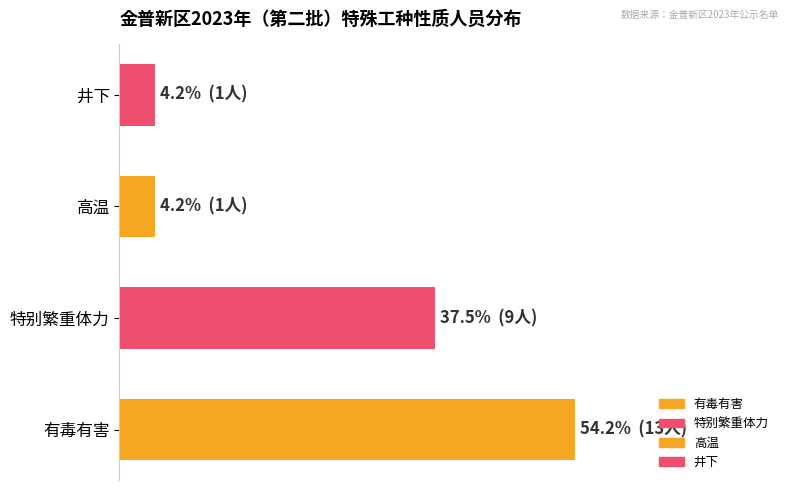

Which has a higher value, 特别繁重体力 or 高温?

特别繁重体力